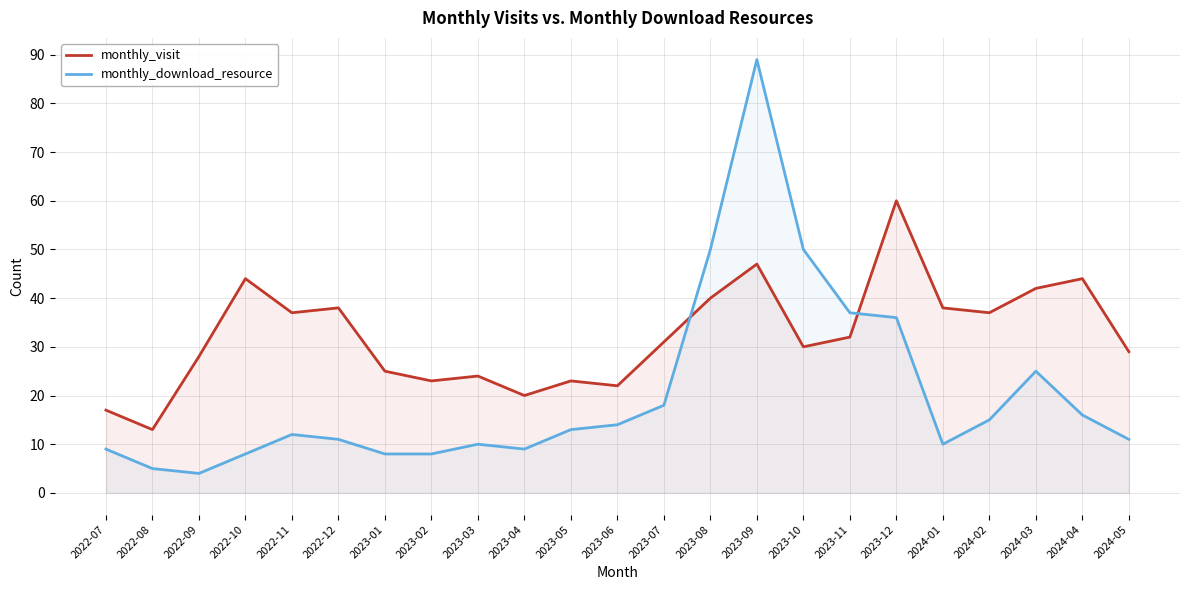

The monthly_visit series shows 18 at 2024-01. True or false?

False